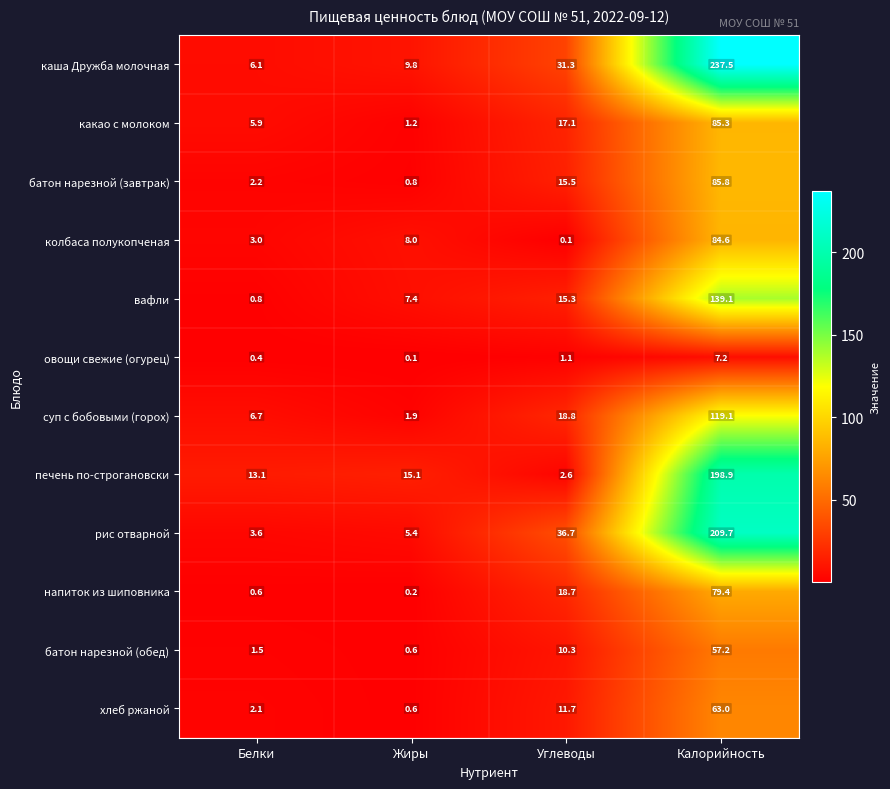

What is the approximate value of батон нарезной (завтрак) at Углеводы?

15.5